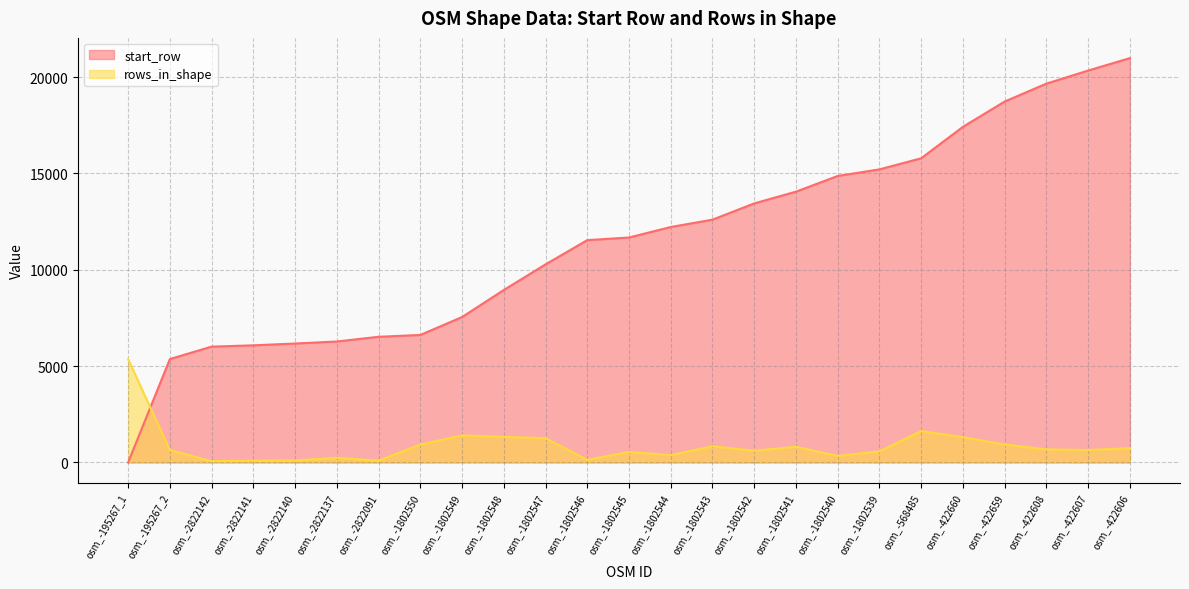

The value of rows_in_shape at osm_-2822142 is 67. True or false?

True